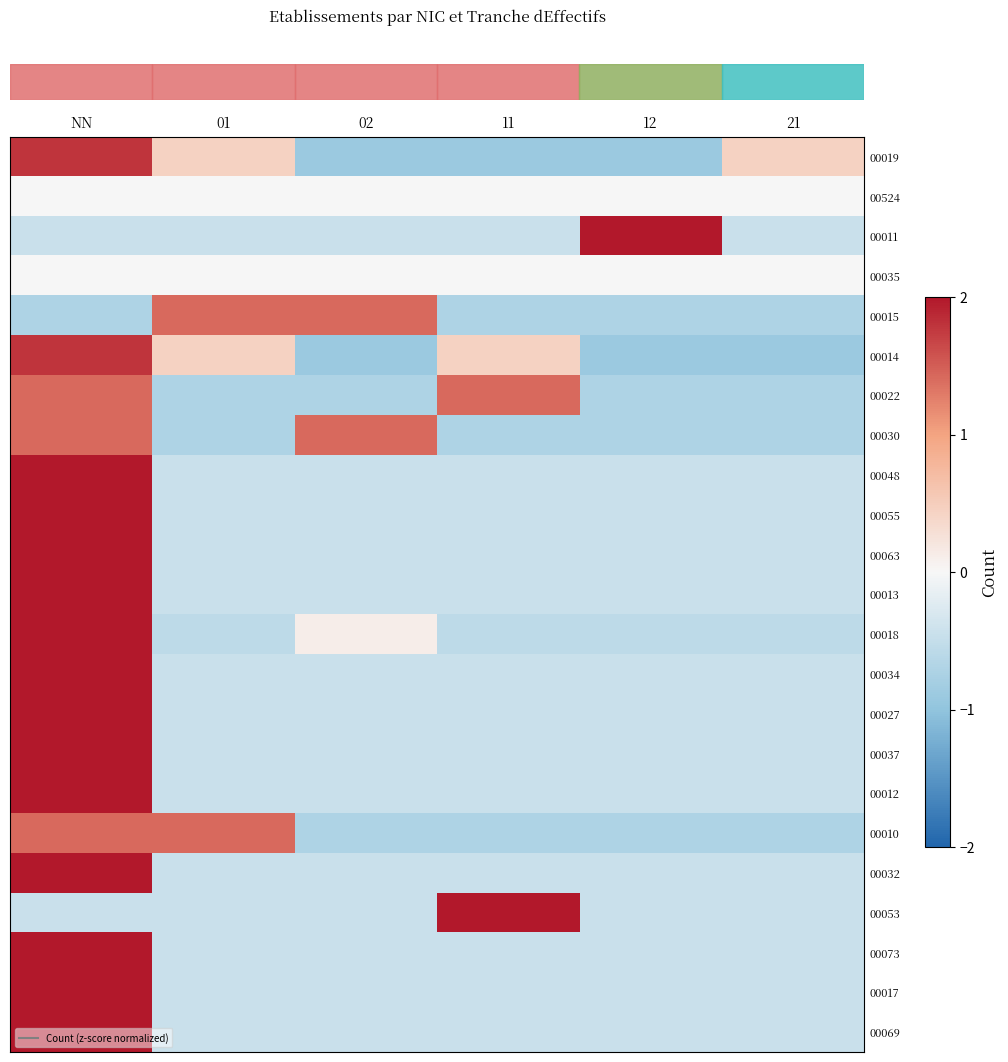

What is the difference between the highest and lowest values at 01?

2.1